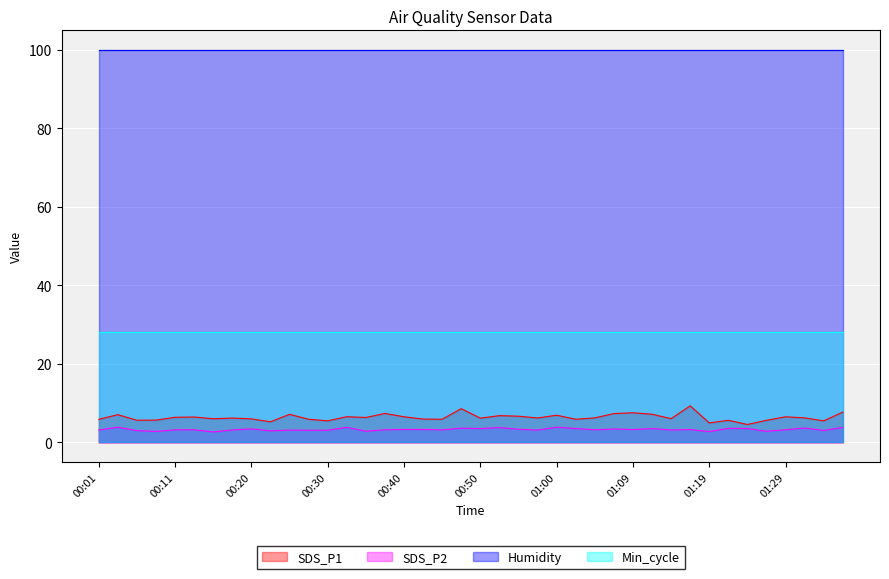

True or false: SDS_P2 has a value of 3.9 at 00:03.

True